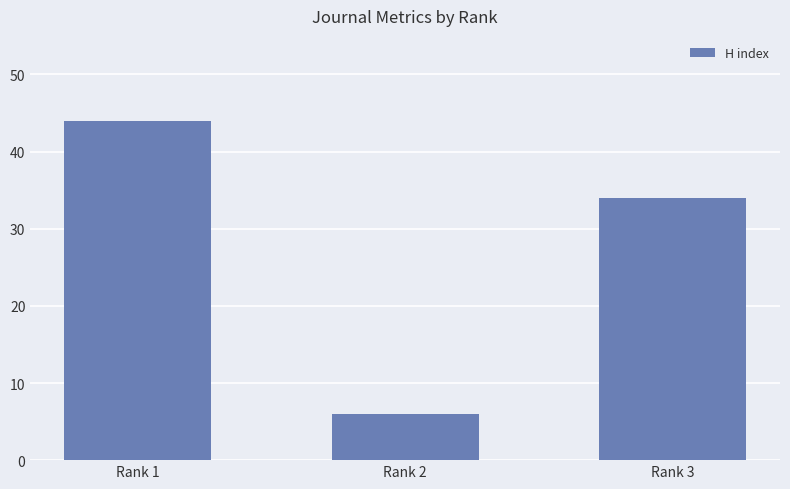

Which has a higher value, Rank 2 or Rank 3?

Rank 3